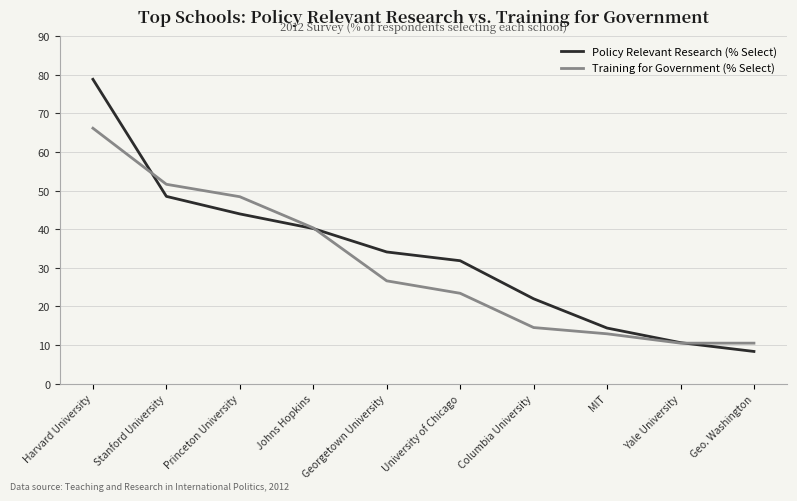

What is the average value of the Policy Relevant Research (% Select) series?

33.3